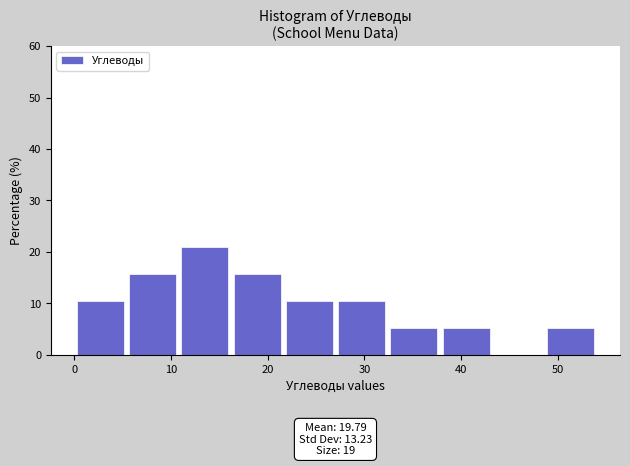

Over which range of the x-axis is the bar tallest?

10.8 to 16.2